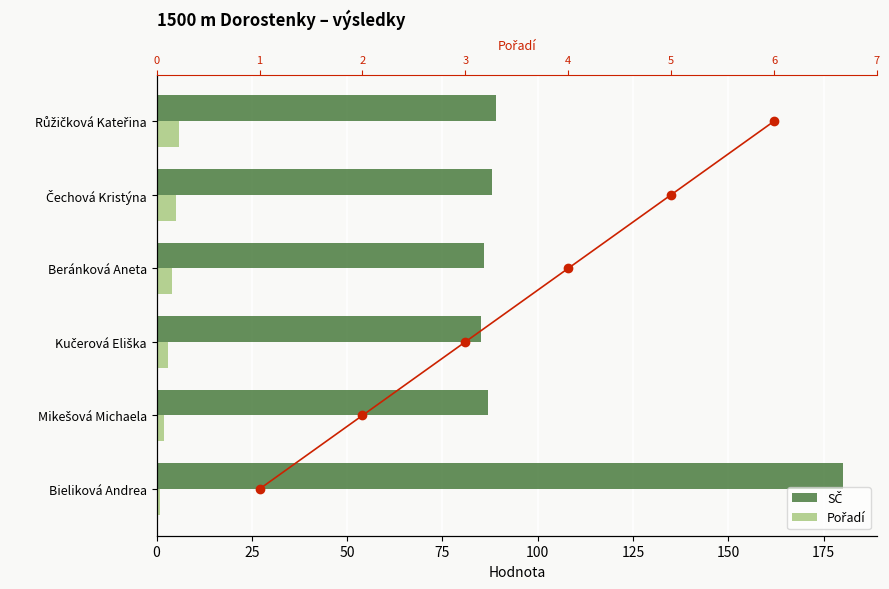

Which series changed the most between 25 and 50?

SČ